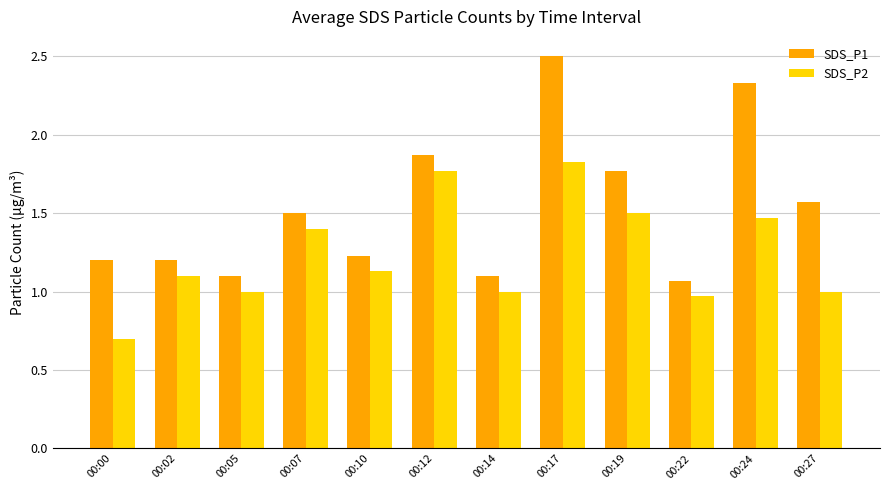

What is the sum of the SDS_P2 values at 00:24 and 00:19?

3.0